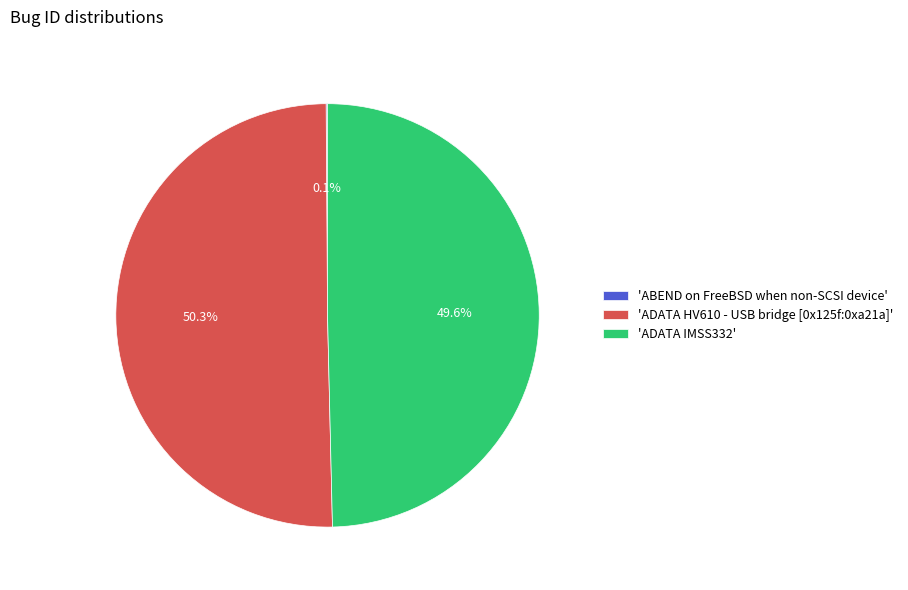

What percentage is NOT represented by 'ADATA HV610 - USB bridge [0x125f:0xa21a]'?

49.7%